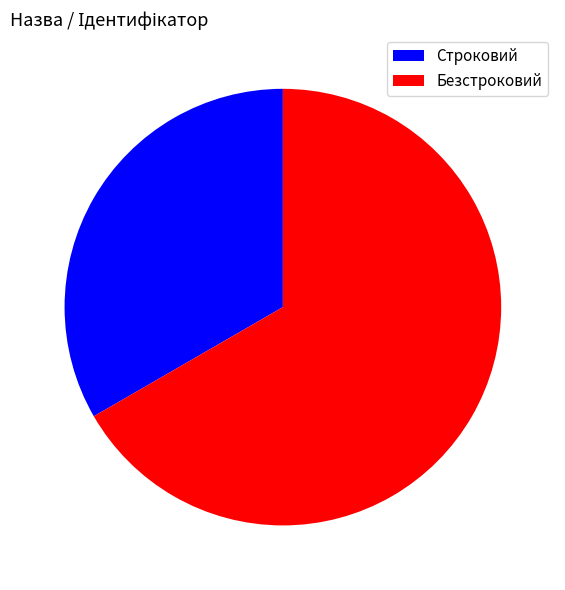

Do Безстроковий and Строковий together represent more than half of the pie?

Yes